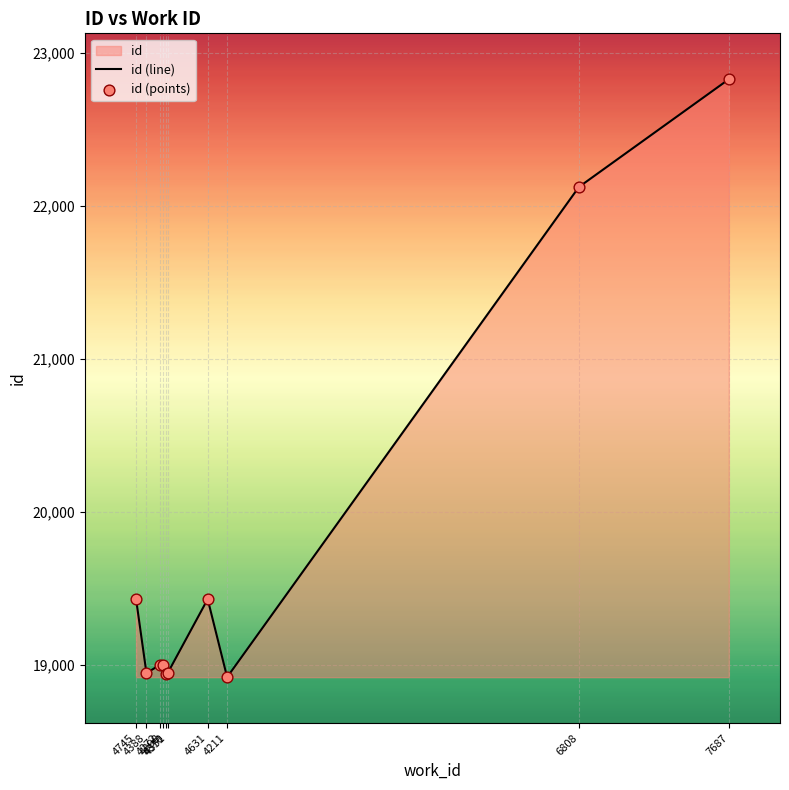

At which category is the sum across all series the highest?

7687